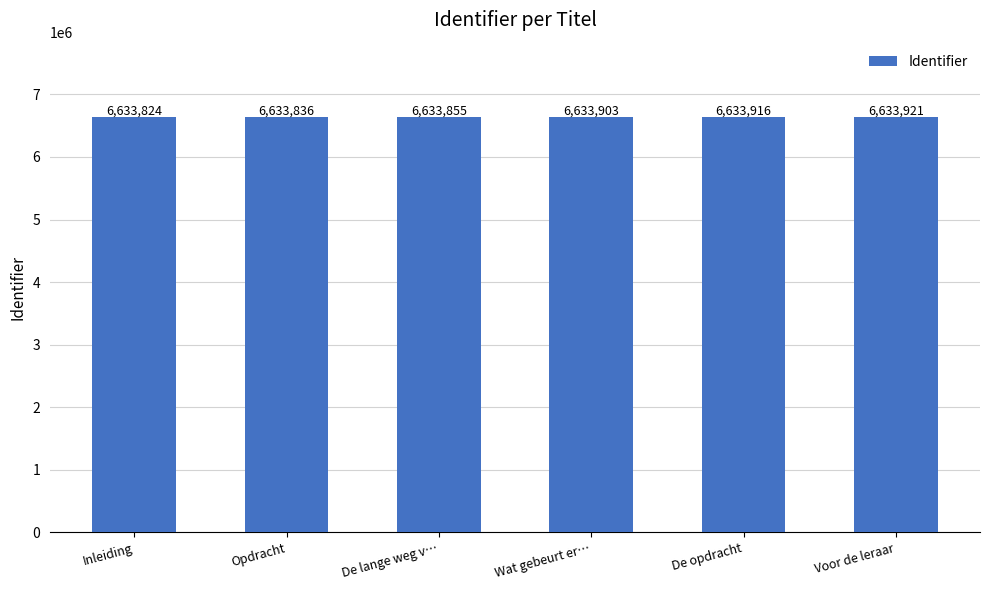

Are the bars horizontal?

No